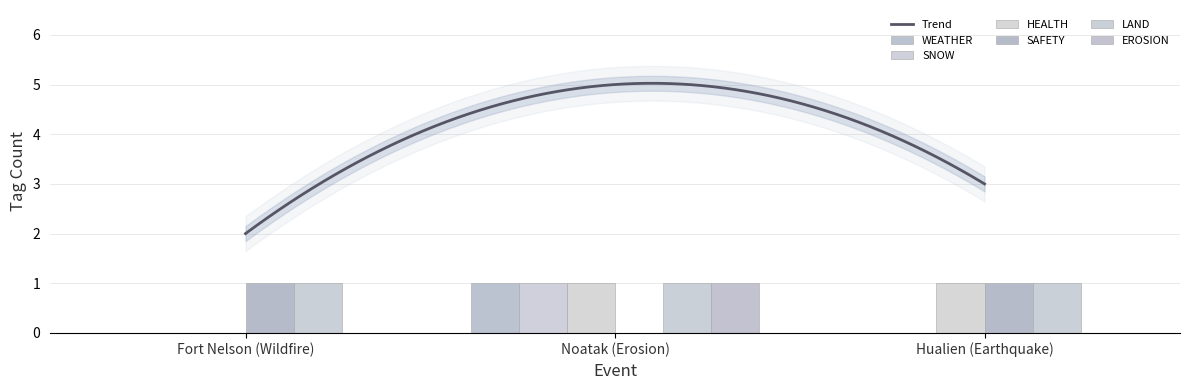

What is the spread (max minus min) of values at Noatak (Erosion)?

1